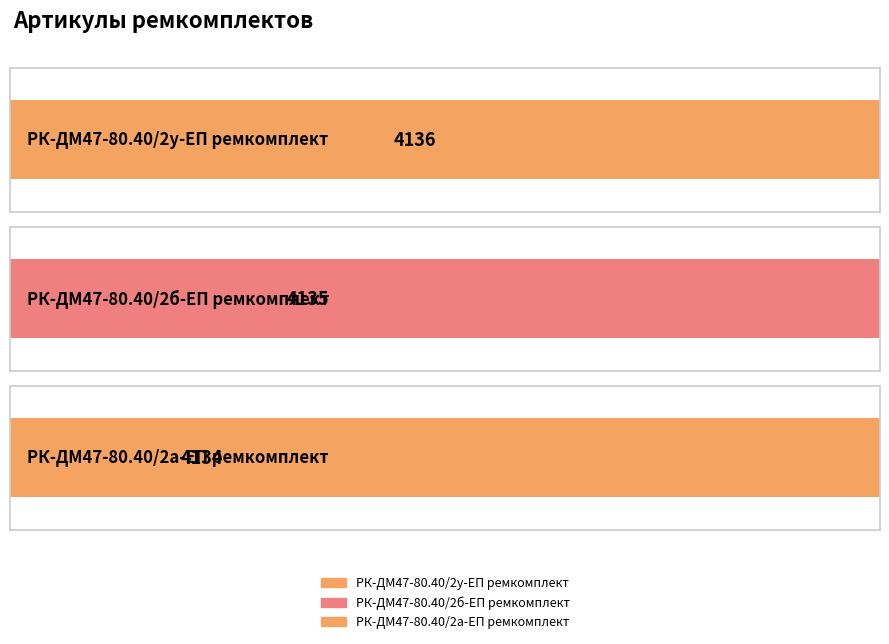

What is the sum of the values at РК-ДМ47-80.40/2б-ЕП ремкомплект and РК-ДМ47-80.40/2а-ЕП ремкомплект?

8269